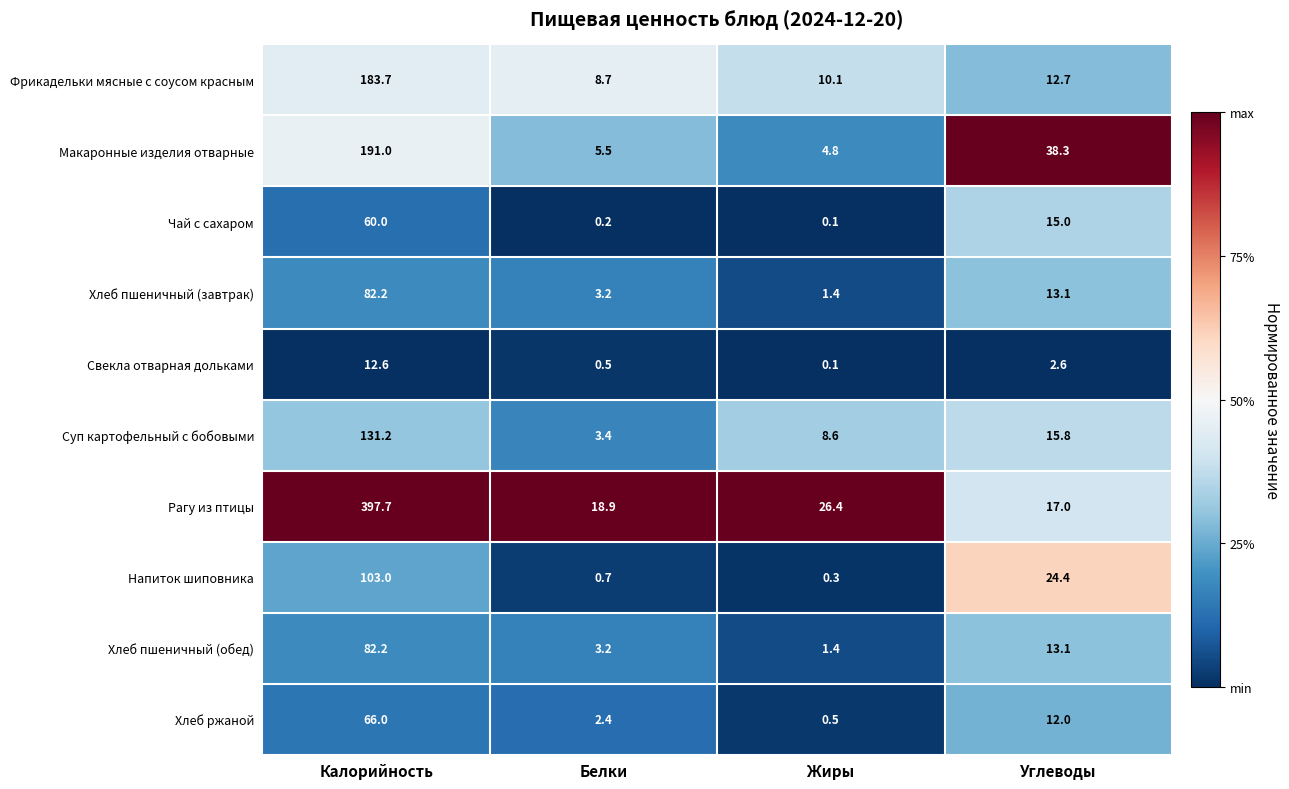

What is the sum of the Фрикадельки мясные с соусом красным values at Белки and Углеводы?

21.4